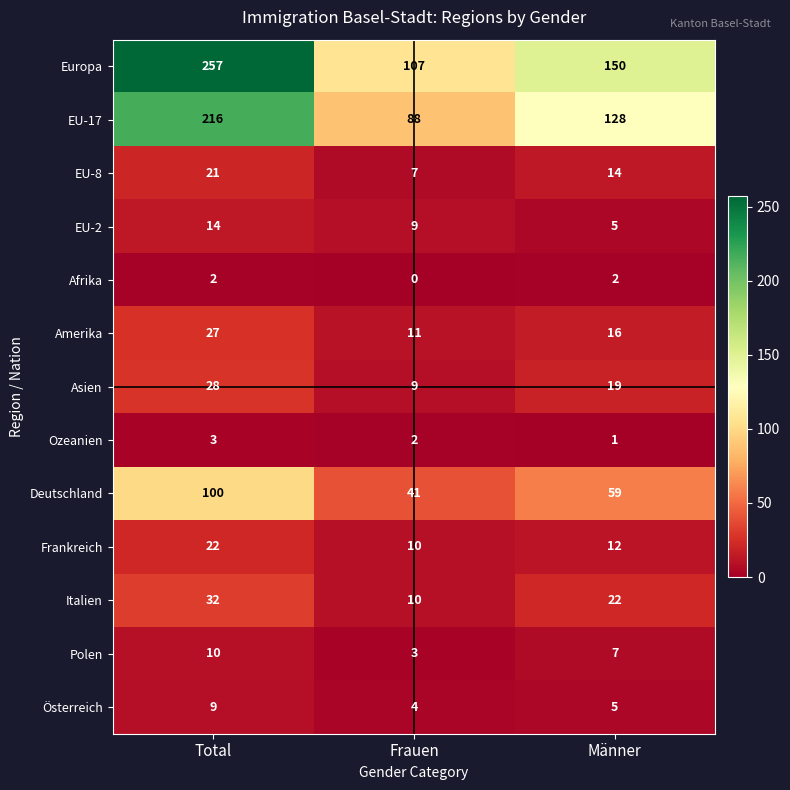

Is it true that Afrika equals -1 at Frauen?

False